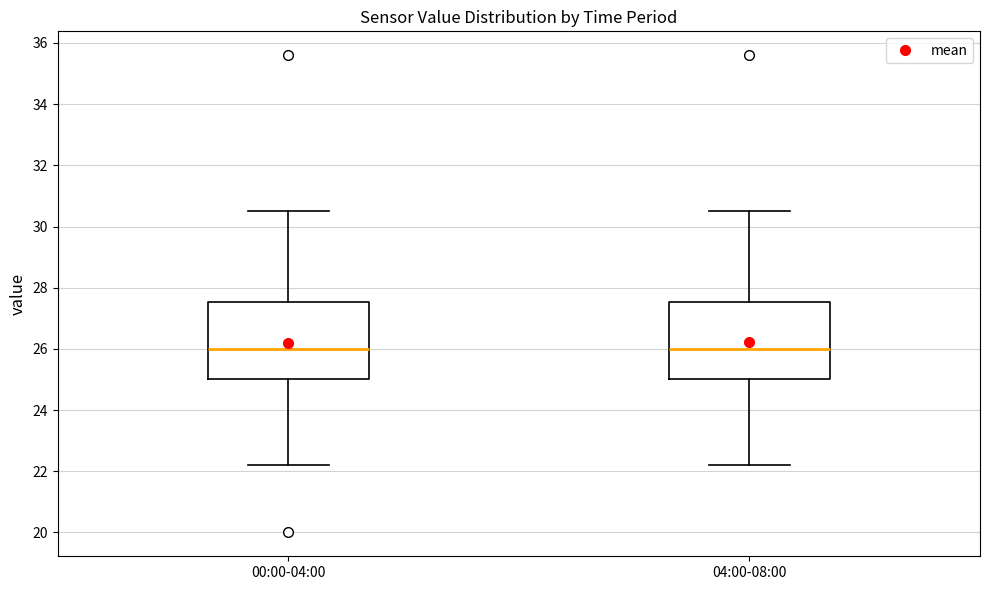

Reading left to right, transcribe this box plot: for each box, give where its median line is, the range the box spans, and where its two whiskers end, as read against the y-axis. The values are not printed on the chart, so give them approximately, as read against the axis.

00:00-04:00: median 26.0, box 25.0 to 27.6, whiskers 22.2 to 30.6
04:00-08:00: median 26.0, box 25.0 to 27.6, whiskers 22.2 to 30.6